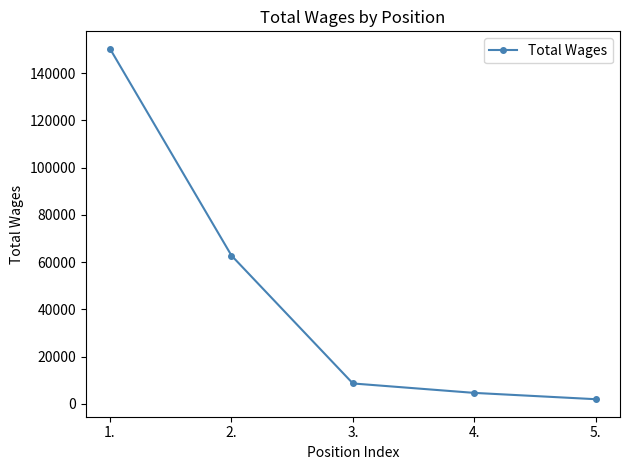

How many series are shown in this chart?

1